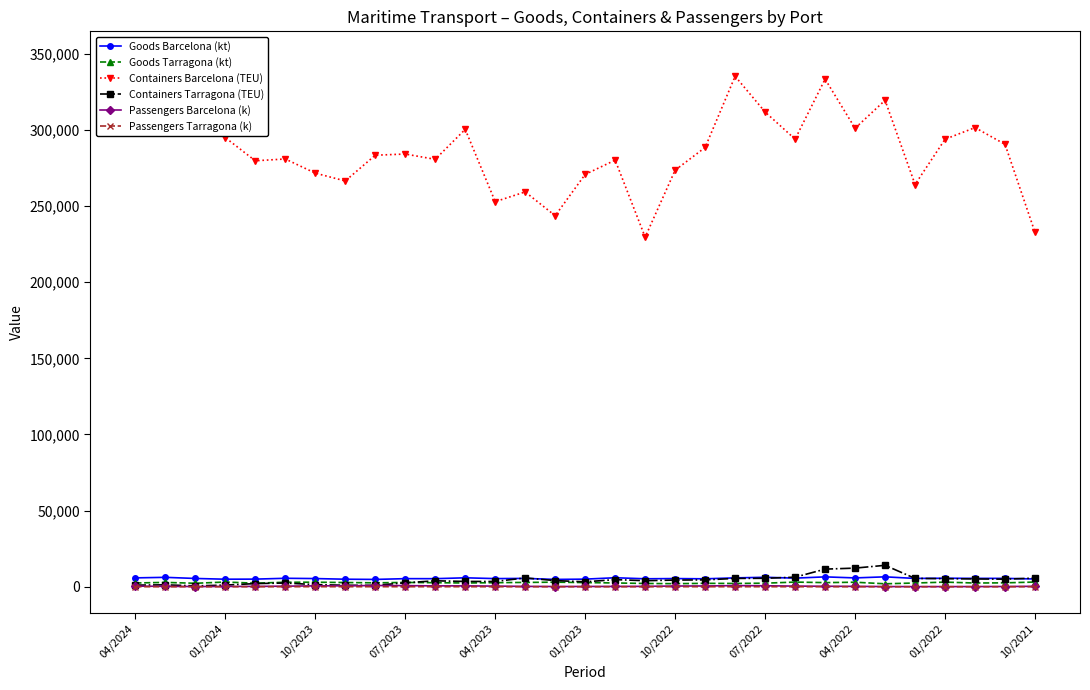

The Goods Barcelona (kt) series shows 5200.0 at 19. True or false?

True